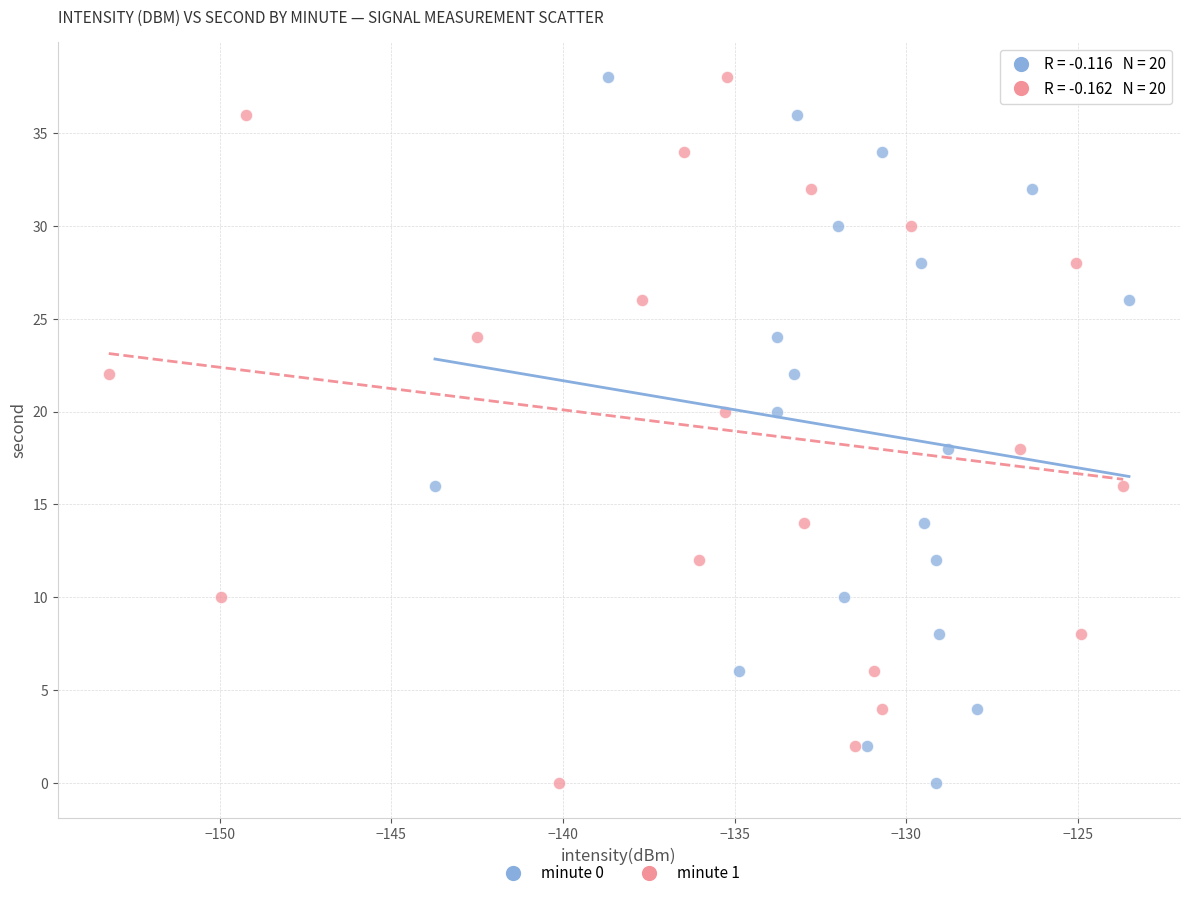

What are all the series names shown in the legend?

minute 0, minute 1